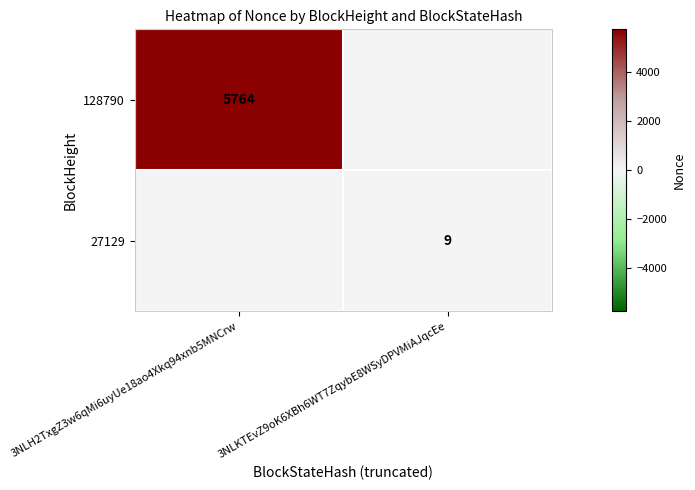

Is the value of 128790 at 3NLH2TxgZ3w6qMi6uyUe18ao4Xkq94xnb5MNCrw greater than the value of 27129 at 3NLKTEvZ9oK6XBh6WT7ZqybE8WSyDPVMiAJqcEe?

Yes